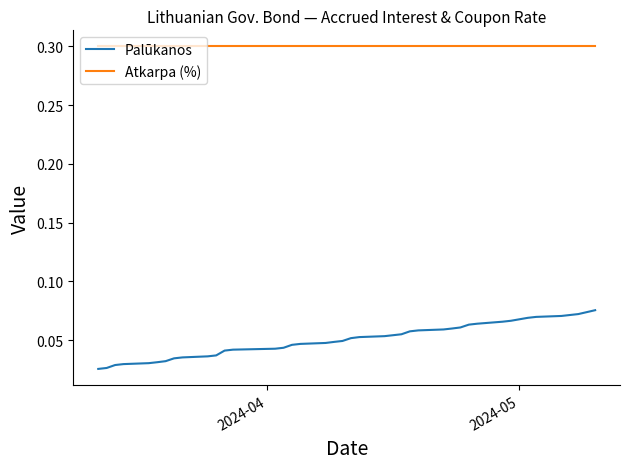

Rank the series by their average value, from highest to lowest.

Atkarpa (%), Palūkanos